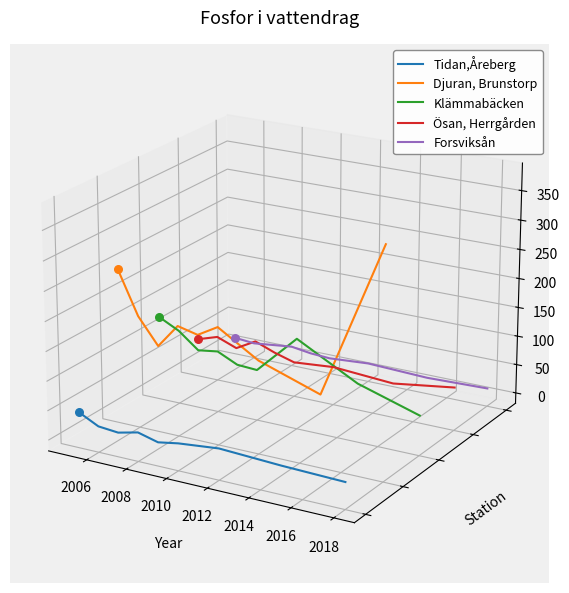

What are all the series names shown in the legend?

Tidan,Åreberg, Djuran, Brunstorp, Klämmabäcken, Ösan, Herrgården, Forsviksån